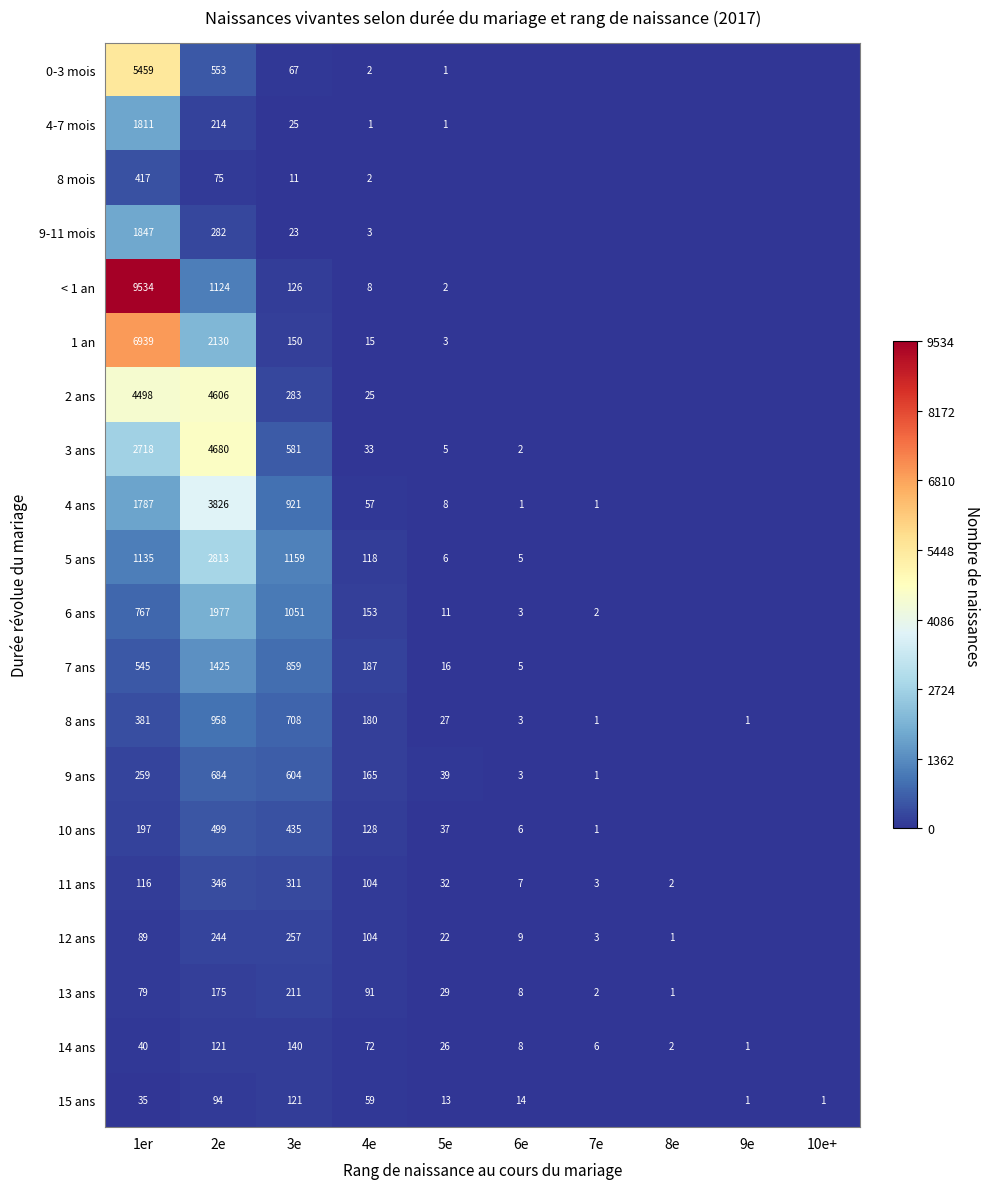

What is the sum of the 14 ans values at 2e and 6e?

129